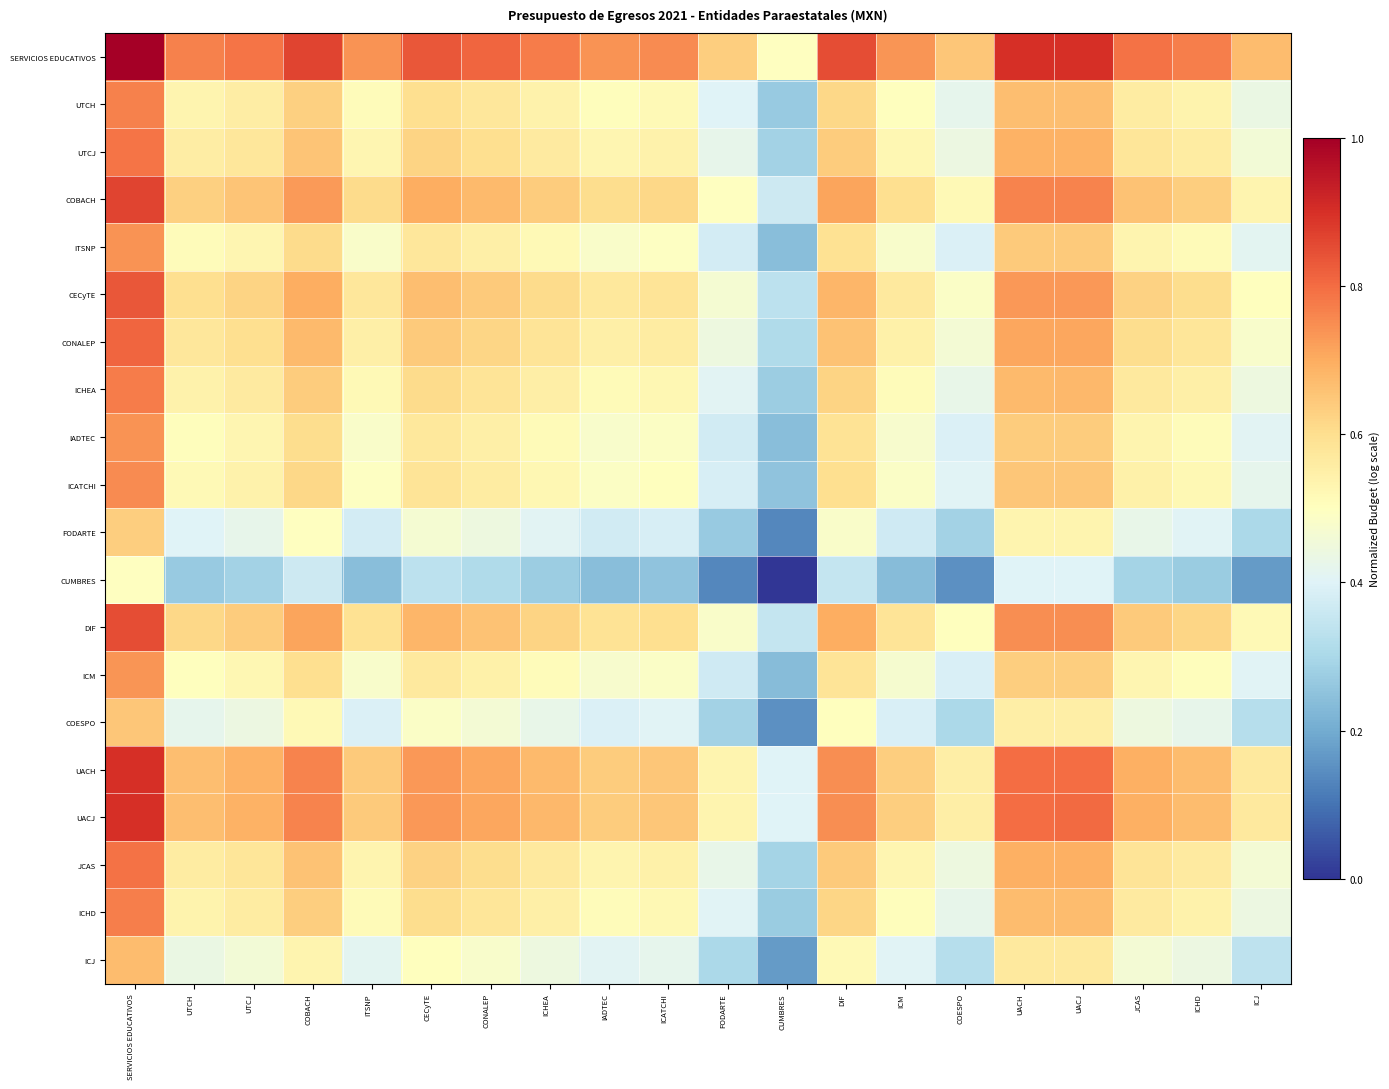

Reading left to right, list all the values displayed in this chart.

SERVICIOS EDUCATIVOS: SERVICIOS EDUCATIVOS=1.0	UTCH=0.8	UTCJ=0.8	COBACH=0.9	ITSNP=0.7	CECyTE=0.8	CONALEP=0.8	ICHEA=0.8	IADTEC=0.7	ICATCHI=0.8	FODARTE=0.6	CUMBRES=0.5	DIF=0.8	ICM=0.7	COESPO=0.7	UACH=0.9	UACJ=0.9	JCAS=0.8	ICHD=0.8	ICJ=0.7
UTCH: SERVICIOS EDUCATIVOS=0.8	UTCH=0.5	UTCJ=0.6	COBACH=0.6	ITSNP=0.5	CECyTE=0.6	CONALEP=0.6	ICHEA=0.5	IADTEC=0.5	ICATCHI=0.5	FODARTE=0.4	CUMBRES=0.3	DIF=0.6	ICM=0.5	COESPO=0.4	UACH=0.7	UACJ=0.7	JCAS=0.6	ICHD=0.5	ICJ=0.4
UTCJ: SERVICIOS EDUCATIVOS=0.8	UTCH=0.6	UTCJ=0.6	COBACH=0.7	ITSNP=0.5	CECyTE=0.6	CONALEP=0.6	ICHEA=0.6	IADTEC=0.5	ICATCHI=0.5	FODARTE=0.4	CUMBRES=0.3	DIF=0.6	ICM=0.5	COESPO=0.4	UACH=0.7	UACJ=0.7	JCAS=0.6	ICHD=0.6	ICJ=0.5
COBACH: SERVICIOS EDUCATIVOS=0.9	UTCH=0.6	UTCJ=0.7	COBACH=0.7	ITSNP=0.6	CECyTE=0.7	CONALEP=0.7	ICHEA=0.6	IADTEC=0.6	ICATCHI=0.6	FODARTE=0.5	CUMBRES=0.4	DIF=0.7	ICM=0.6	COESPO=0.5	UACH=0.8	UACJ=0.8	JCAS=0.7	ICHD=0.6	ICJ=0.5
ITSNP: SERVICIOS EDUCATIVOS=0.7	UTCH=0.5	UTCJ=0.5	COBACH=0.6	ITSNP=0.5	CECyTE=0.6	CONALEP=0.6	ICHEA=0.5	IADTEC=0.5	ICATCHI=0.5	FODARTE=0.4	CUMBRES=0.2	DIF=0.6	ICM=0.5	COESPO=0.4	UACH=0.6	UACJ=0.6	JCAS=0.5	ICHD=0.5	ICJ=0.4
CECyTE: SERVICIOS EDUCATIVOS=0.8	UTCH=0.6	UTCJ=0.6	COBACH=0.7	ITSNP=0.6	CECyTE=0.7	CONALEP=0.6	ICHEA=0.6	IADTEC=0.6	ICATCHI=0.6	FODARTE=0.5	CUMBRES=0.3	DIF=0.7	ICM=0.6	COESPO=0.5	UACH=0.7	UACJ=0.7	JCAS=0.6	ICHD=0.6	ICJ=0.5
CONALEP: SERVICIOS EDUCATIVOS=0.8	UTCH=0.6	UTCJ=0.6	COBACH=0.7	ITSNP=0.6	CECyTE=0.6	CONALEP=0.6	ICHEA=0.6	IADTEC=0.5	ICATCHI=0.6	FODARTE=0.4	CUMBRES=0.3	DIF=0.7	ICM=0.5	COESPO=0.5	UACH=0.7	UACJ=0.7	JCAS=0.6	ICHD=0.6	ICJ=0.5
ICHEA: SERVICIOS EDUCATIVOS=0.8	UTCH=0.5	UTCJ=0.6	COBACH=0.6	ITSNP=0.5	CECyTE=0.6	CONALEP=0.6	ICHEA=0.6	IADTEC=0.5	ICATCHI=0.5	FODARTE=0.4	CUMBRES=0.3	DIF=0.6	ICM=0.5	COESPO=0.4	UACH=0.7	UACJ=0.7	JCAS=0.6	ICHD=0.5	ICJ=0.4
IADTEC: SERVICIOS EDUCATIVOS=0.7	UTCH=0.5	UTCJ=0.5	COBACH=0.6	ITSNP=0.5	CECyTE=0.6	CONALEP=0.5	ICHEA=0.5	IADTEC=0.5	ICATCHI=0.5	FODARTE=0.4	CUMBRES=0.2	DIF=0.6	ICM=0.5	COESPO=0.4	UACH=0.6	UACJ=0.6	JCAS=0.5	ICHD=0.5	ICJ=0.4
ICATCHI: SERVICIOS EDUCATIVOS=0.8	UTCH=0.5	UTCJ=0.5	COBACH=0.6	ITSNP=0.5	CECyTE=0.6	CONALEP=0.6	ICHEA=0.5	IADTEC=0.5	ICATCHI=0.5	FODARTE=0.4	CUMBRES=0.3	DIF=0.6	ICM=0.5	COESPO=0.4	UACH=0.7	UACJ=0.7	JCAS=0.5	ICHD=0.5	ICJ=0.4
FODARTE: SERVICIOS EDUCATIVOS=0.6	UTCH=0.4	UTCJ=0.4	COBACH=0.5	ITSNP=0.4	CECyTE=0.5	CONALEP=0.4	ICHEA=0.4	IADTEC=0.4	ICATCHI=0.4	FODARTE=0.3	CUMBRES=0.1	DIF=0.5	ICM=0.4	COESPO=0.3	UACH=0.5	UACJ=0.5	JCAS=0.4	ICHD=0.4	ICJ=0.3
CUMBRES: SERVICIOS EDUCATIVOS=0.5	UTCH=0.3	UTCJ=0.3	COBACH=0.4	ITSNP=0.2	CECyTE=0.3	CONALEP=0.3	ICHEA=0.3	IADTEC=0.2	ICATCHI=0.3	FODARTE=0.1	CUMBRES=0.0	DIF=0.3	ICM=0.2	COESPO=0.2	UACH=0.4	UACJ=0.4	JCAS=0.3	ICHD=0.3	ICJ=0.2
DIF: SERVICIOS EDUCATIVOS=0.8	UTCH=0.6	UTCJ=0.6	COBACH=0.7	ITSNP=0.6	CECyTE=0.7	CONALEP=0.7	ICHEA=0.6	IADTEC=0.6	ICATCHI=0.6	FODARTE=0.5	CUMBRES=0.3	DIF=0.7	ICM=0.6	COESPO=0.5	UACH=0.7	UACJ=0.7	JCAS=0.6	ICHD=0.6	ICJ=0.5
ICM: SERVICIOS EDUCATIVOS=0.7	UTCH=0.5	UTCJ=0.5	COBACH=0.6	ITSNP=0.5	CECyTE=0.6	CONALEP=0.5	ICHEA=0.5	IADTEC=0.5	ICATCHI=0.5	FODARTE=0.4	CUMBRES=0.2	DIF=0.6	ICM=0.5	COESPO=0.4	UACH=0.6	UACJ=0.6	JCAS=0.5	ICHD=0.5	ICJ=0.4
COESPO: SERVICIOS EDUCATIVOS=0.7	UTCH=0.4	UTCJ=0.4	COBACH=0.5	ITSNP=0.4	CECyTE=0.5	CONALEP=0.5	ICHEA=0.4	IADTEC=0.4	ICATCHI=0.4	FODARTE=0.3	CUMBRES=0.2	DIF=0.5	ICM=0.4	COESPO=0.3	UACH=0.6	UACJ=0.6	JCAS=0.4	ICHD=0.4	ICJ=0.3
UACH: SERVICIOS EDUCATIVOS=0.9	UTCH=0.7	UTCJ=0.7	COBACH=0.8	ITSNP=0.6	CECyTE=0.7	CONALEP=0.7	ICHEA=0.7	IADTEC=0.6	ICATCHI=0.7	FODARTE=0.5	CUMBRES=0.4	DIF=0.7	ICM=0.6	COESPO=0.6	UACH=0.8	UACJ=0.8	JCAS=0.7	ICHD=0.7	ICJ=0.6
UACJ: SERVICIOS EDUCATIVOS=0.9	UTCH=0.7	UTCJ=0.7	COBACH=0.8	ITSNP=0.6	CECyTE=0.7	CONALEP=0.7	ICHEA=0.7	IADTEC=0.6	ICATCHI=0.7	FODARTE=0.5	CUMBRES=0.4	DIF=0.7	ICM=0.6	COESPO=0.6	UACH=0.8	UACJ=0.8	JCAS=0.7	ICHD=0.7	ICJ=0.6
JCAS: SERVICIOS EDUCATIVOS=0.8	UTCH=0.6	UTCJ=0.6	COBACH=0.7	ITSNP=0.5	CECyTE=0.6	CONALEP=0.6	ICHEA=0.6	IADTEC=0.5	ICATCHI=0.5	FODARTE=0.4	CUMBRES=0.3	DIF=0.6	ICM=0.5	COESPO=0.4	UACH=0.7	UACJ=0.7	JCAS=0.6	ICHD=0.6	ICJ=0.5
ICHD: SERVICIOS EDUCATIVOS=0.8	UTCH=0.5	UTCJ=0.6	COBACH=0.6	ITSNP=0.5	CECyTE=0.6	CONALEP=0.6	ICHEA=0.5	IADTEC=0.5	ICATCHI=0.5	FODARTE=0.4	CUMBRES=0.3	DIF=0.6	ICM=0.5	COESPO=0.4	UACH=0.7	UACJ=0.7	JCAS=0.6	ICHD=0.5	ICJ=0.4
ICJ: SERVICIOS EDUCATIVOS=0.7	UTCH=0.4	UTCJ=0.5	COBACH=0.5	ITSNP=0.4	CECyTE=0.5	CONALEP=0.5	ICHEA=0.4	IADTEC=0.4	ICATCHI=0.4	FODARTE=0.3	CUMBRES=0.2	DIF=0.5	ICM=0.4	COESPO=0.3	UACH=0.6	UACJ=0.6	JCAS=0.5	ICHD=0.4	ICJ=0.3